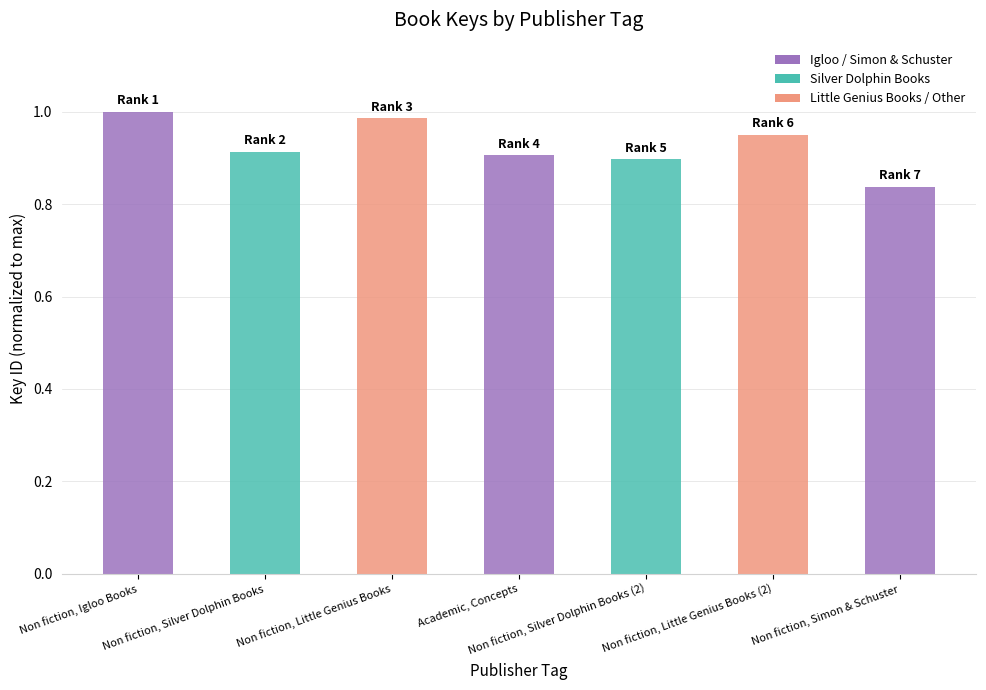

What is the difference between the maximum and second lowest values?

0.1